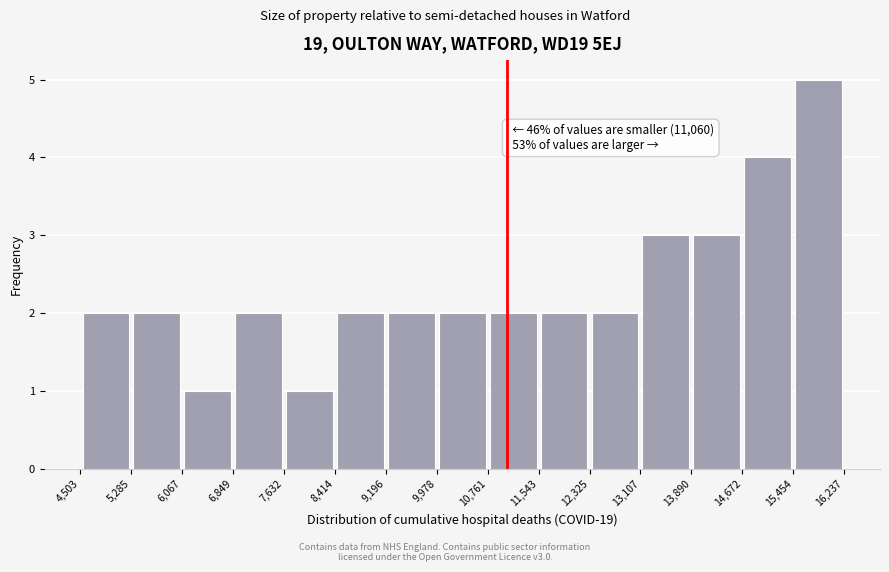

Which range on the x-axis has the tallest bar?

15,454 to 16,237